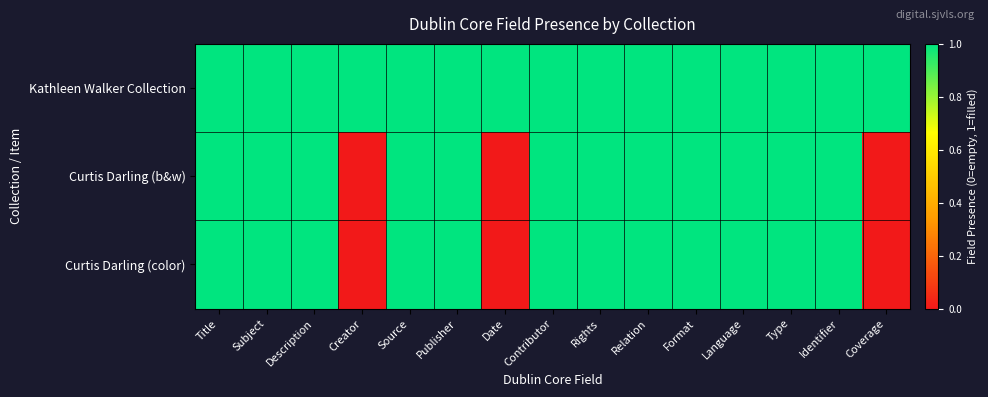

At Type, list the series in order from smallest to largest.

Kathleen Walker Collection, Curtis Darling (b&w), Curtis Darling (color)